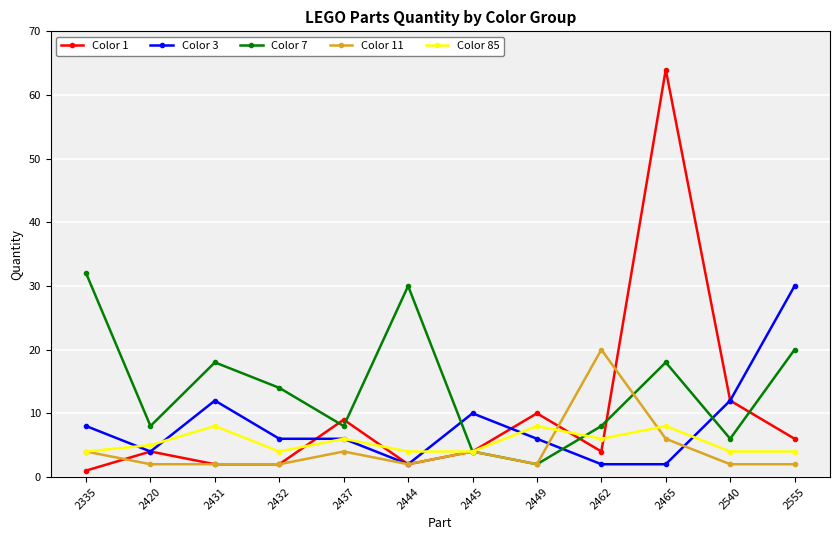

What is the minimum value shown in the chart?

1